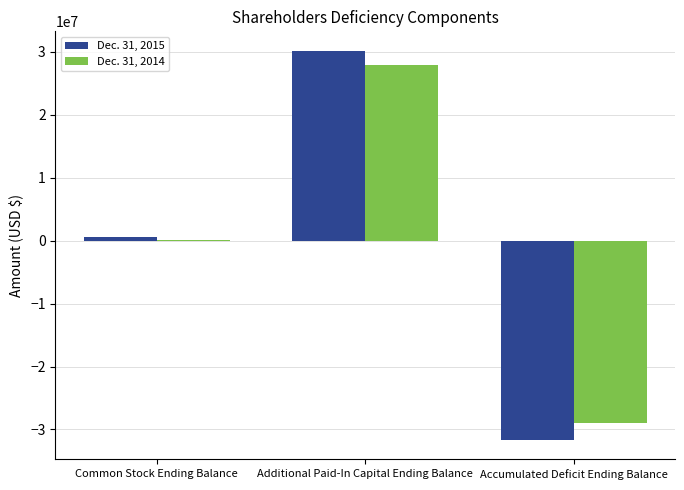

At which category is the sum across all series the highest?

Additional Paid-In Capital Ending Balance